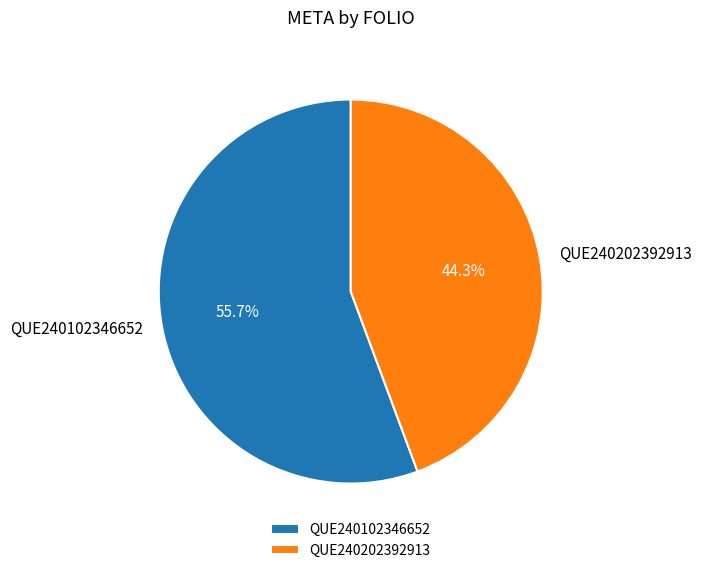

What percentage is NOT represented by QUE240102346652?

44.3%